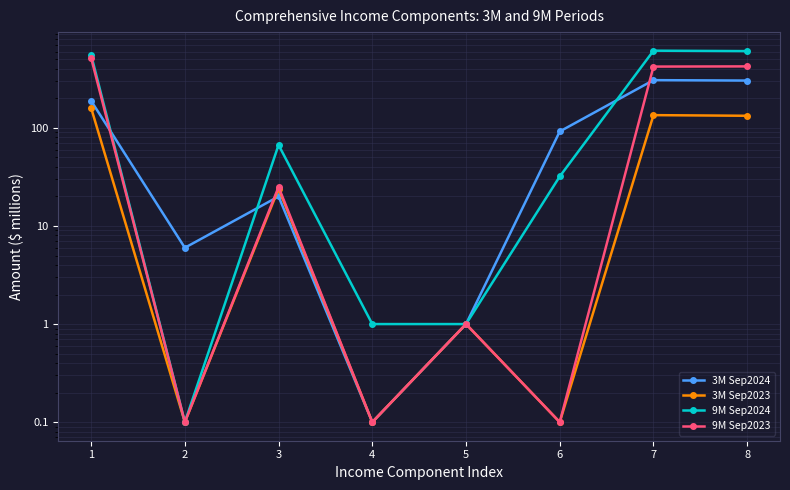

Is the value of 3M Sep2024 at 3 greater than the value of 3M Sep2023 at 3?

No